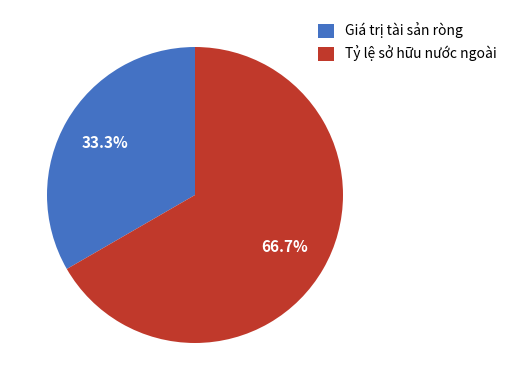

Which category accounts for the majority?

Tỷ lệ sở hữu nước ngoài